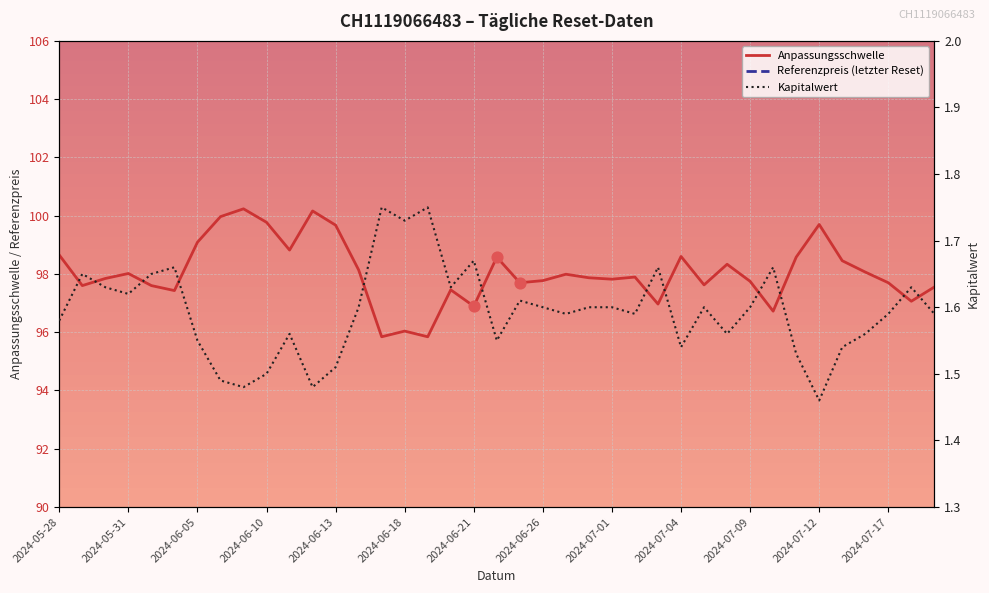

What are all the series names shown in the legend?

Anpassungsschwelle, Referenzpreis (letzter Reset), Kapitalwert